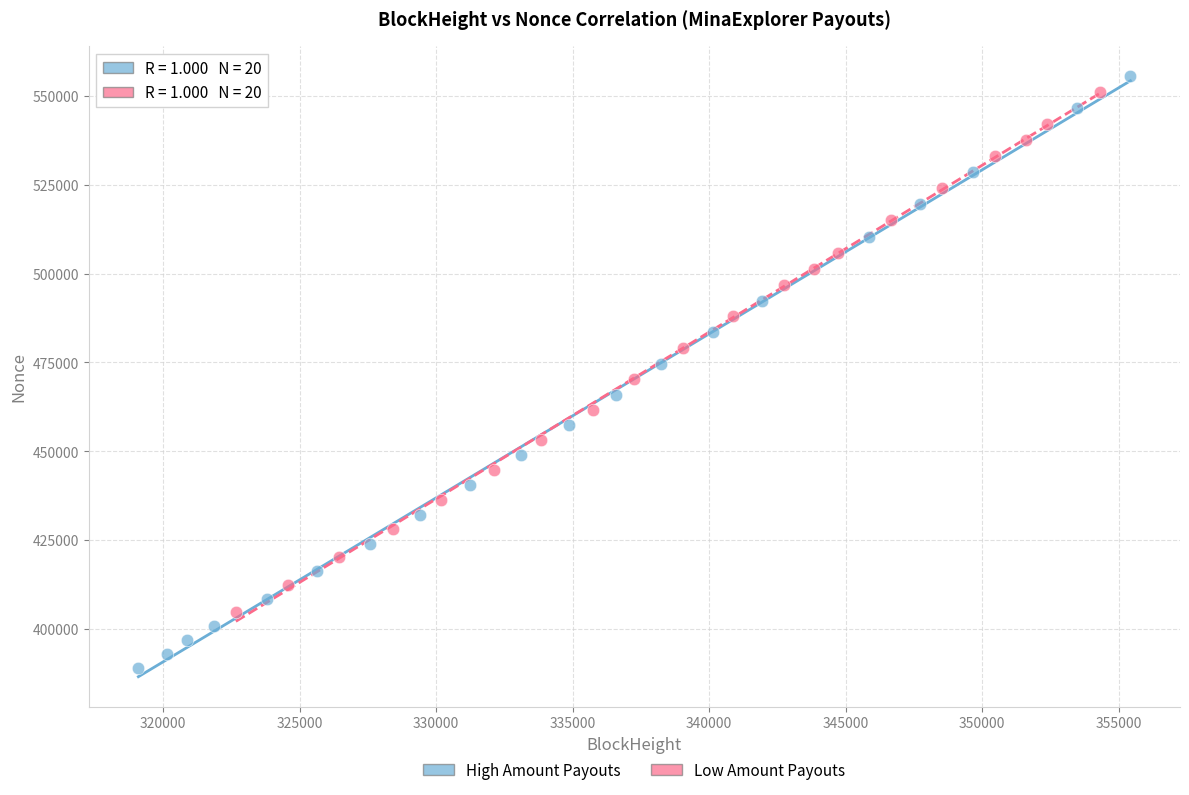

Which series reaches the minimum Y coordinate?

High Amount Payouts